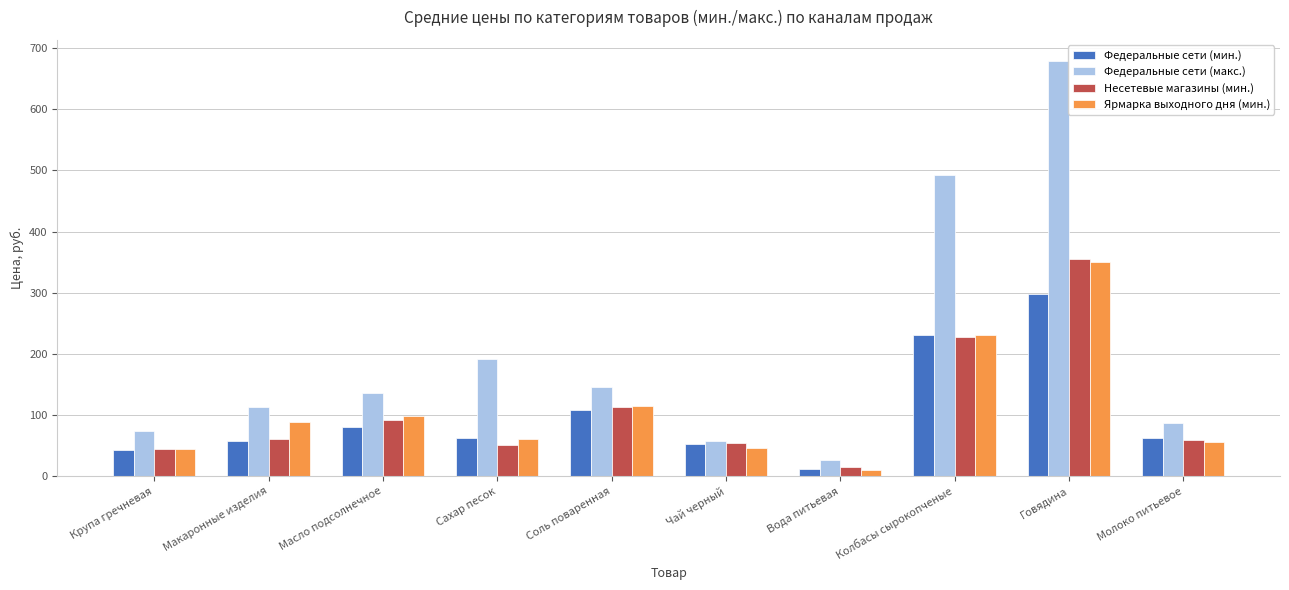

Which series has the largest total across all categories?

Федеральные сети (макс.)